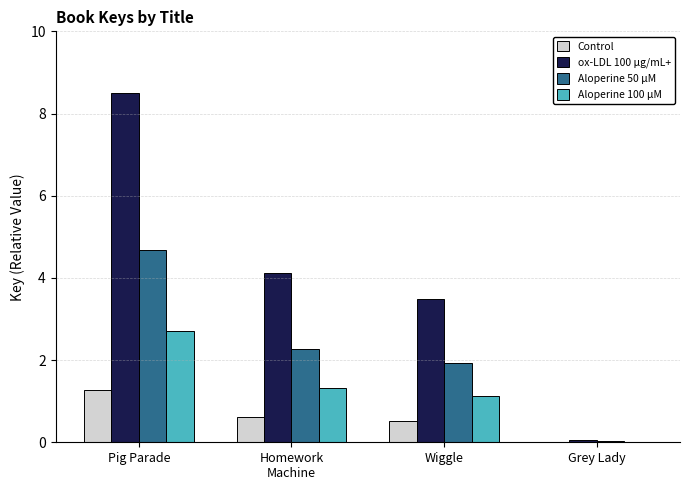

Which category has the highest value in the Aloperine 50 µM series?

Pig Parade